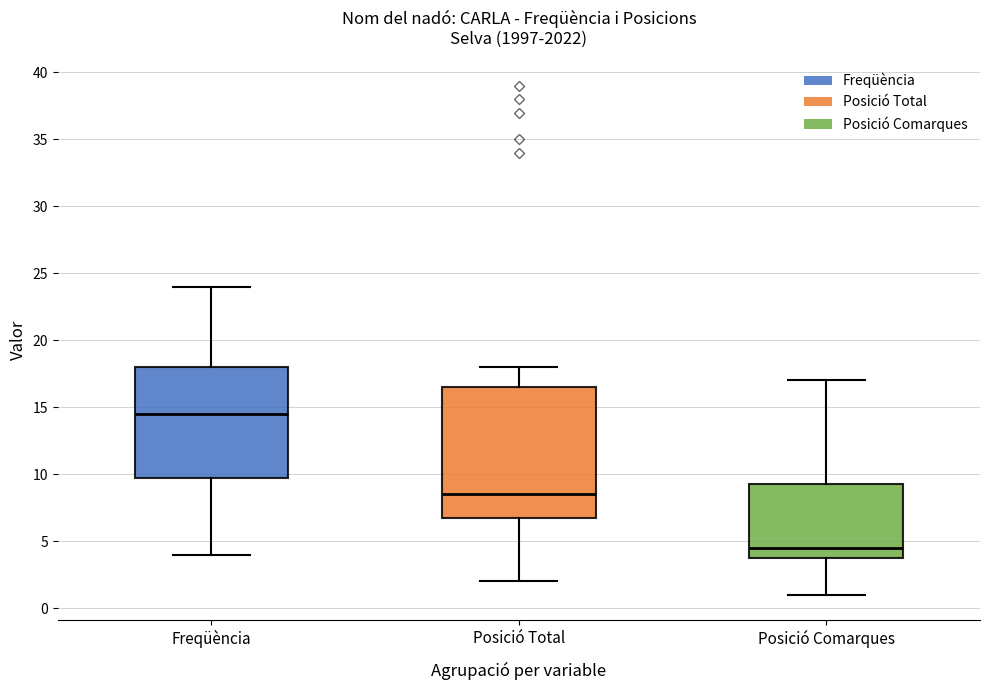

Which box has the highest median line?

Freqüència